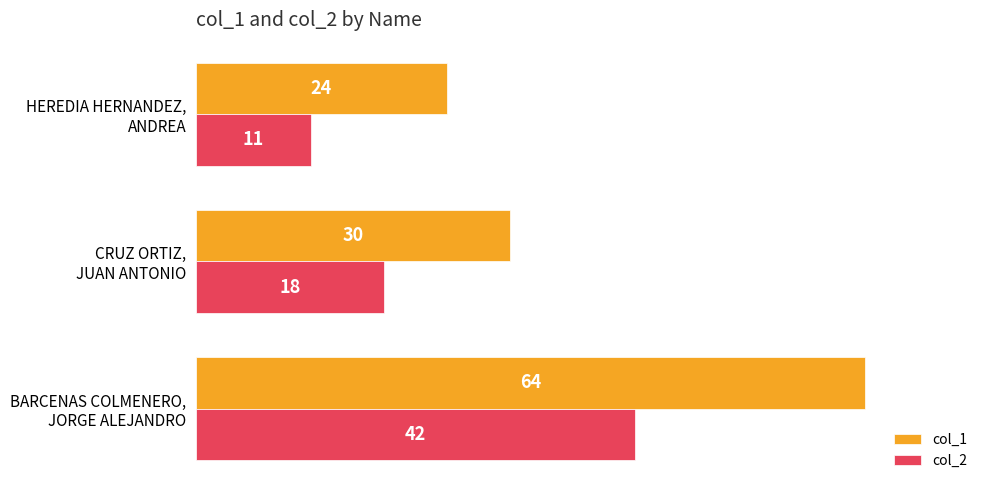

Which series has the largest range (max minus min)?

col_1